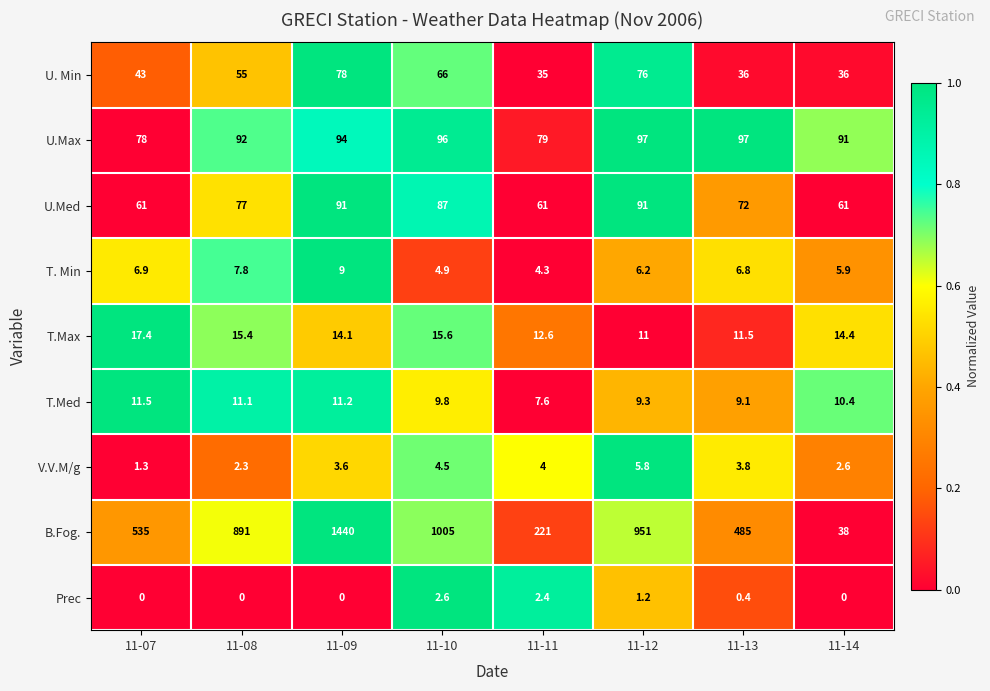

True or false: T. Min has a value of 6.8 at 11-13.

True